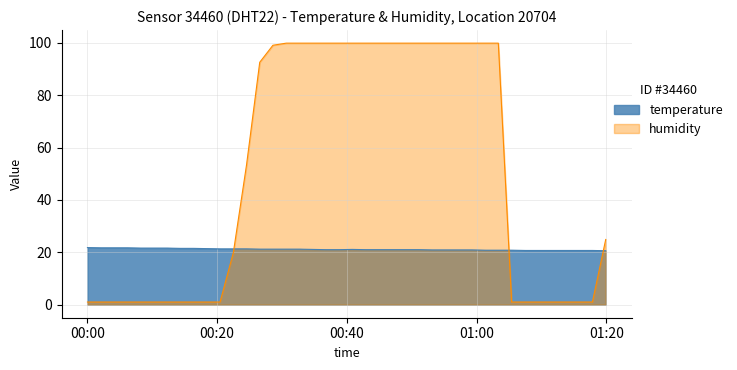

Reading right to left, list all the values displayed in this chart.

temperature: 20.6	20.7	20.7	20.7	20.7	20.7	20.7	20.8	20.8	20.8	20.9	20.9	20.9	20.9	21.0	21.0	21.0	21.0	21.0	21.1	21.0	21.0	21.1	21.2	21.2	21.2	21.2	21.3	21.3	21.3	21.4	21.5	21.5	21.6	21.6	21.6	21.7	21.7	21.7	21.8
humidity: 24.9	1.0	1.0	1.0	1.0	1.0	1.0	1.0	99.9	99.9	99.9	99.9	99.9	99.9	99.9	99.9	99.9	99.9	99.9	99.9	99.9	99.9	99.9	99.9	99.9	99.1	92.6	53.4	19.9	1.0	1.0	1.0	1.0	1.0	1.0	1.0	1.0	1.0	1.0	1.0